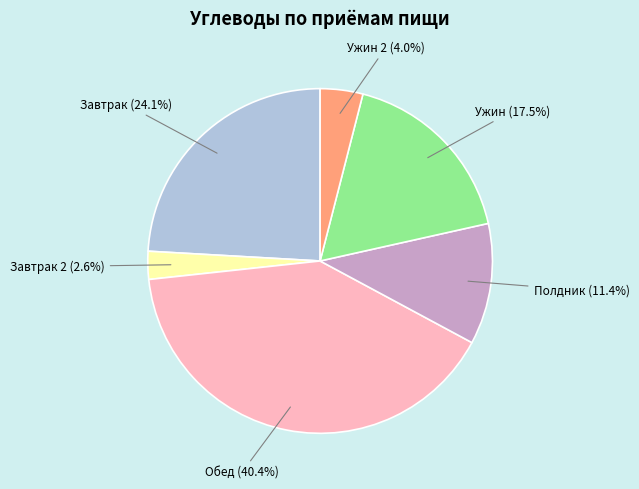

What percentage do Завтрак (24.1%) and Завтрак 2 (2.6%) together represent?

26.7%